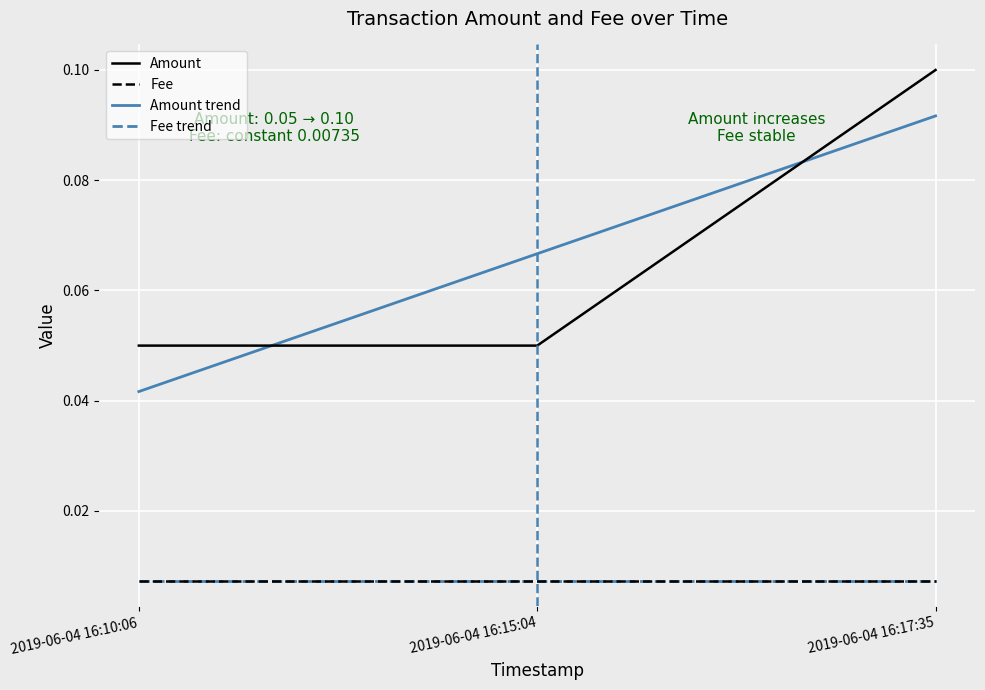

How many lines are shown in the chart?

4